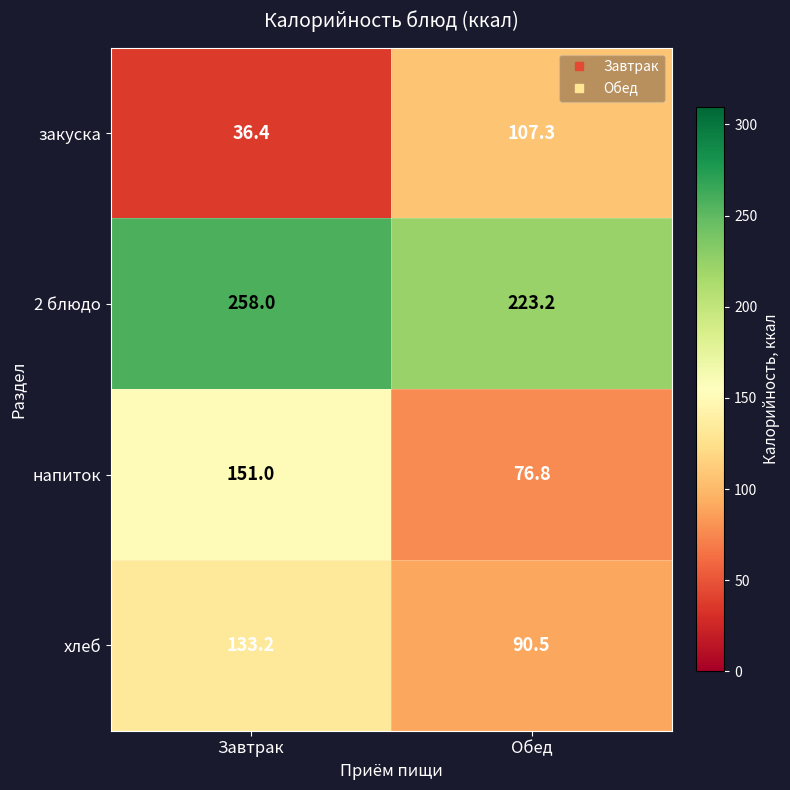

What is the difference between the highest and lowest values at Обед?

146.4